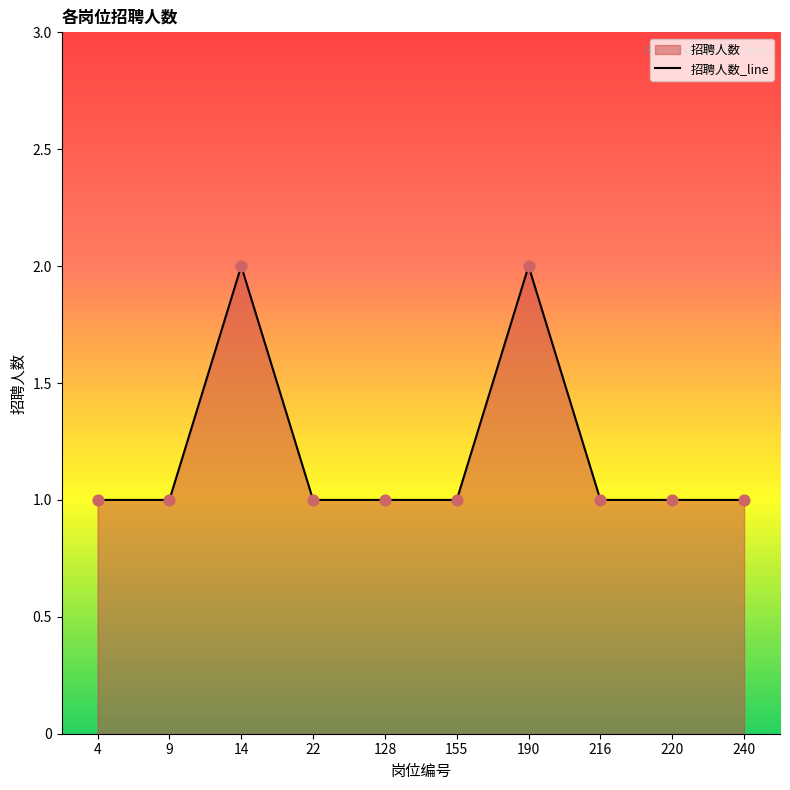

What is the ratio of the value at 9 to the value at 216?

1.0